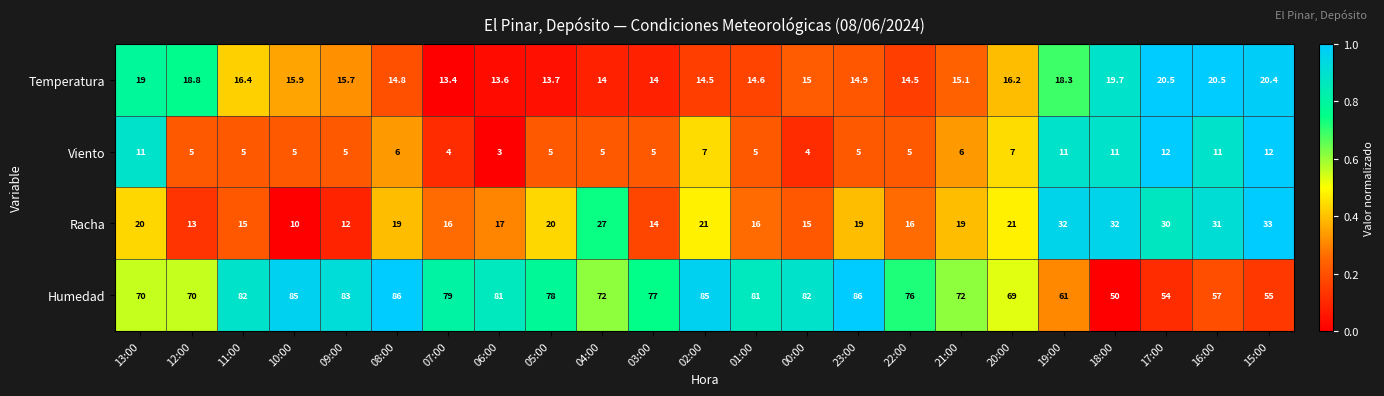

At 08:00, list the series in order from largest to smallest.

Humedad, Racha, Temperatura, Viento